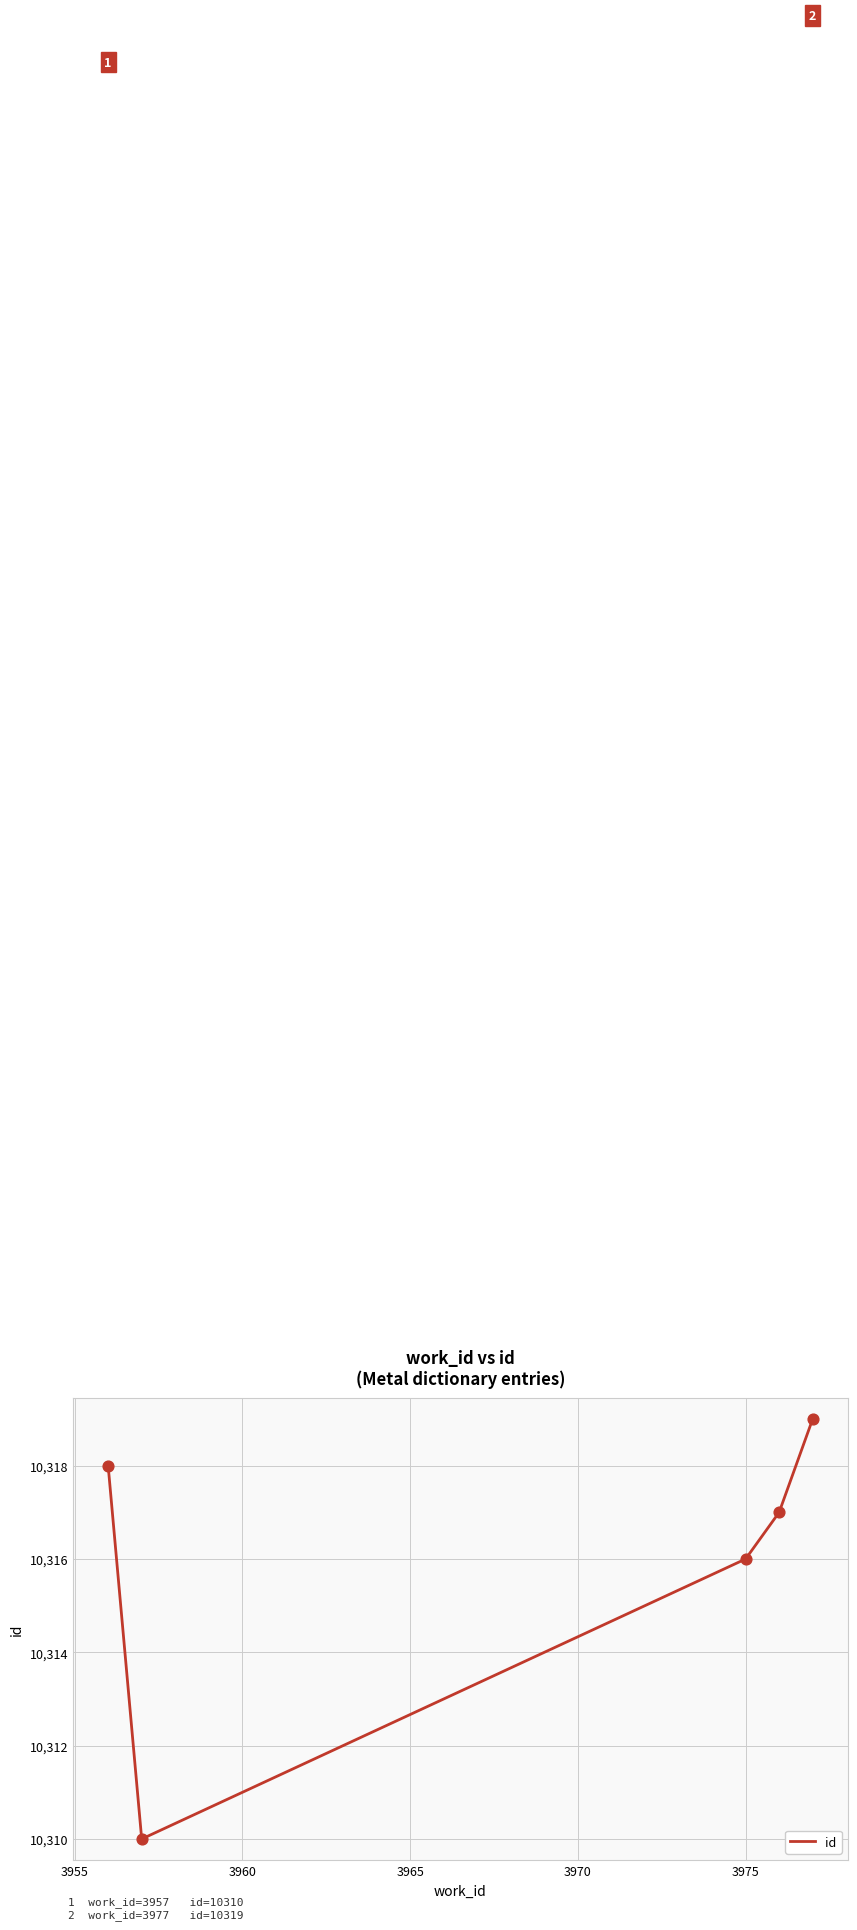

What is the smallest value displayed?

10310